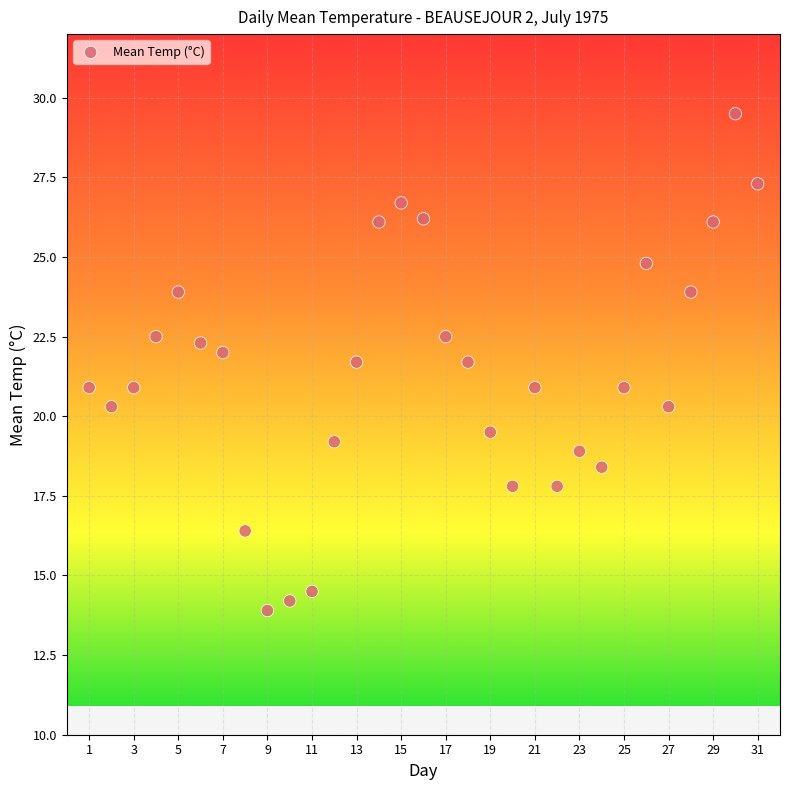

What is the range of Y values (max minus min)?

15.6